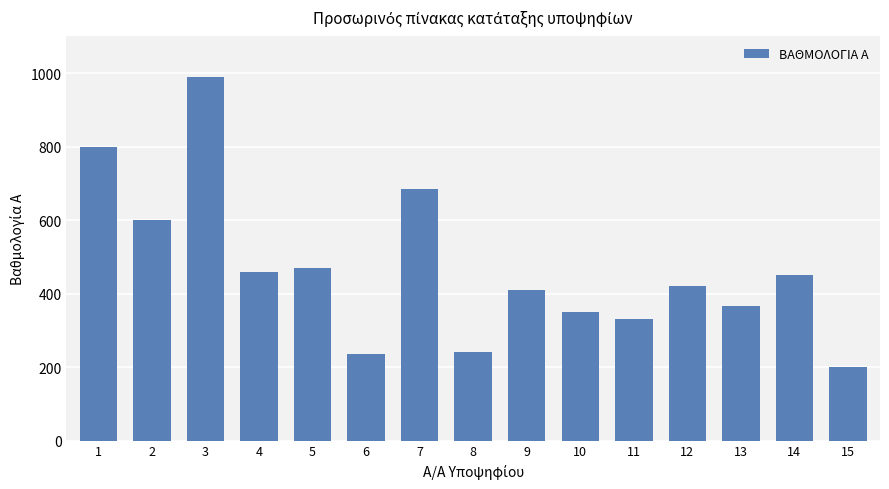

What is the value of the 1st bar from the left?

800